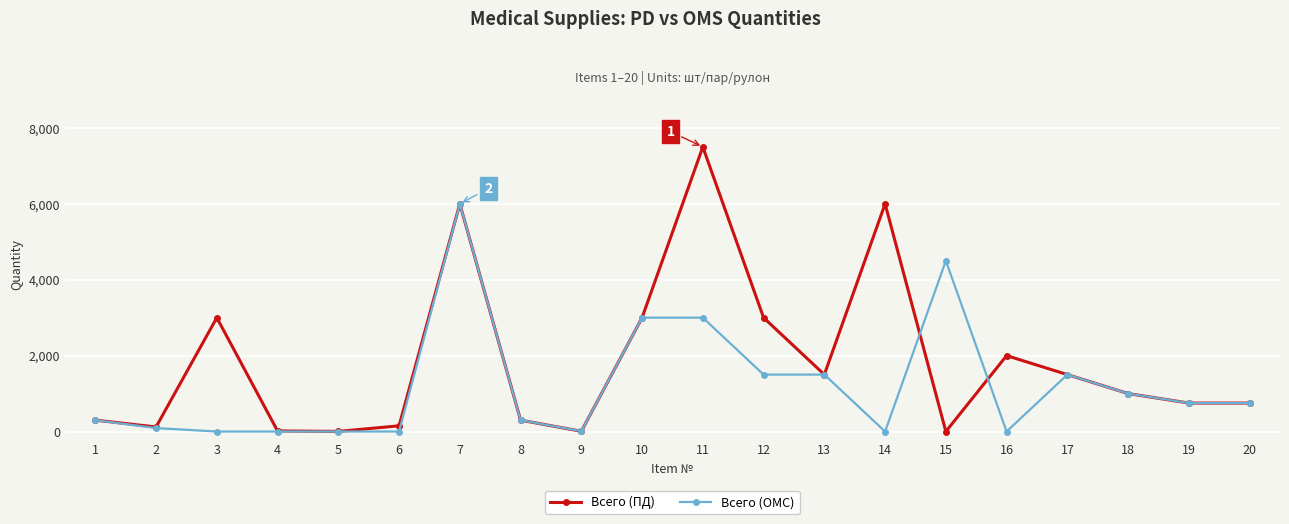

At how many categories does at least one series exceed 6683?

1